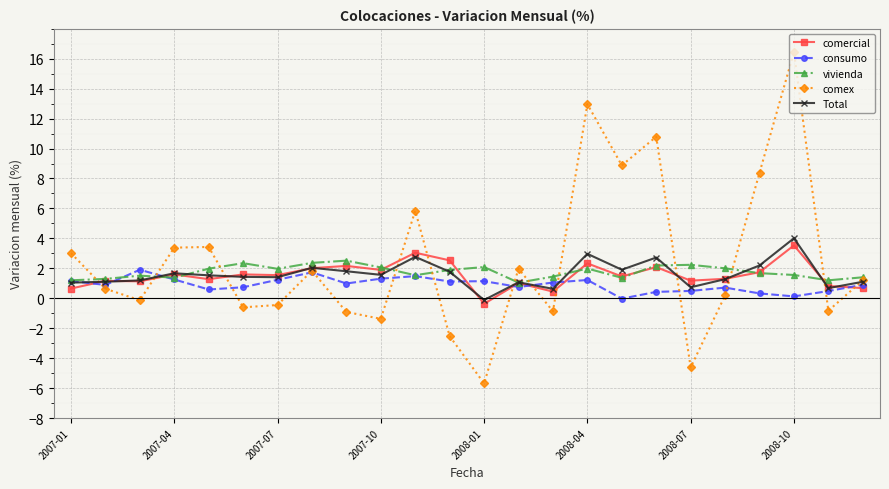

How many lines are shown in the chart?

5